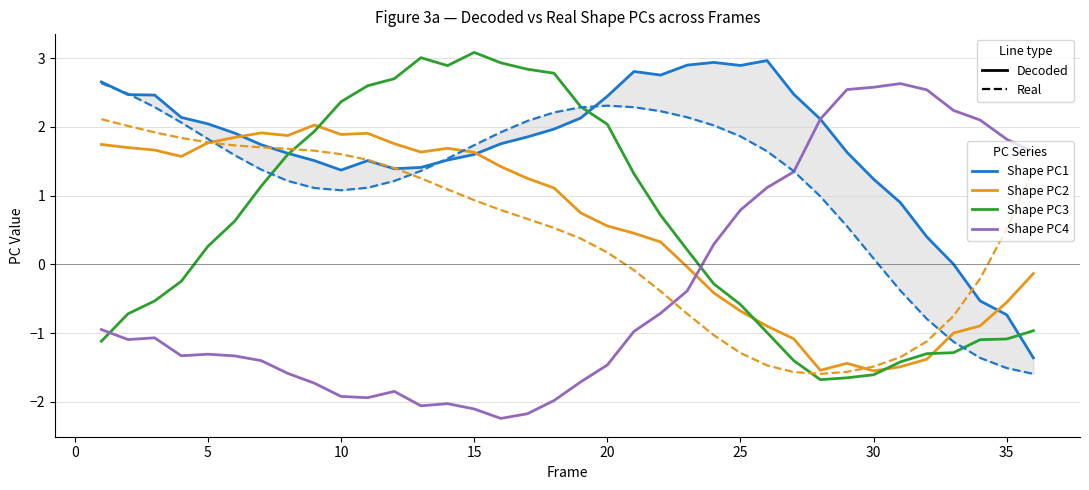

What is the total value across all series at 20?

6.4